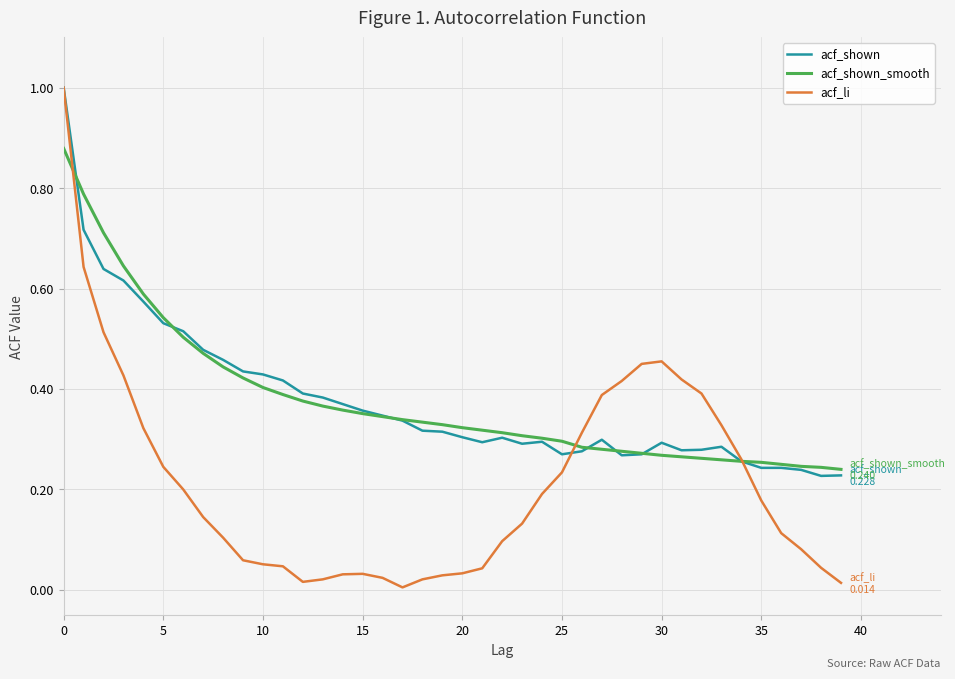

What is the highest value of the acf_li series?

1.0